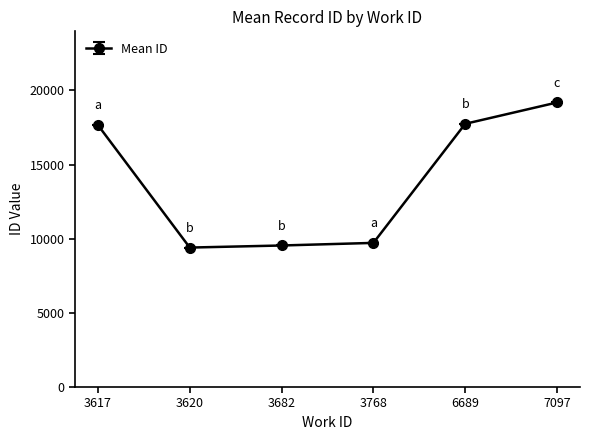

The value at 7097 is 4608.8. True or false?

False